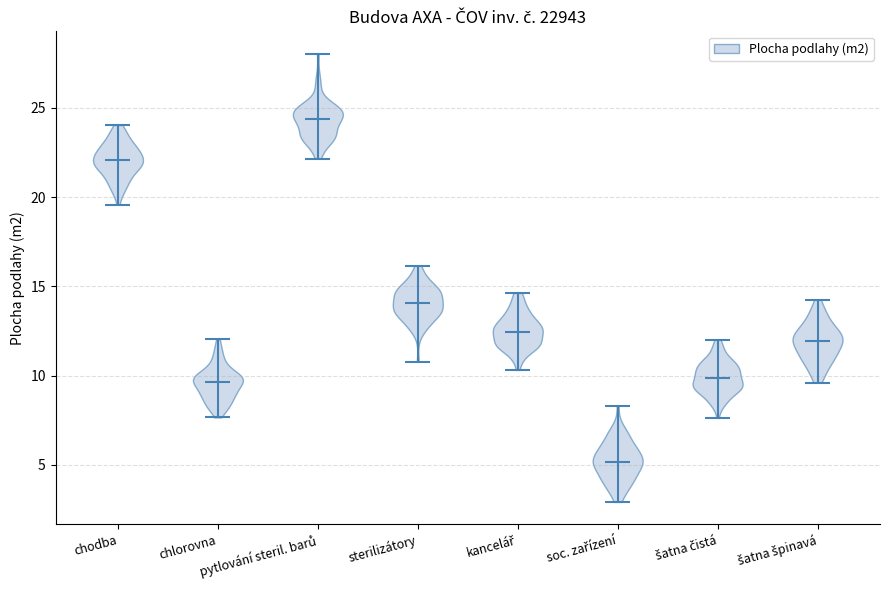

Which violin has the lowest median line?

soc. zařízení